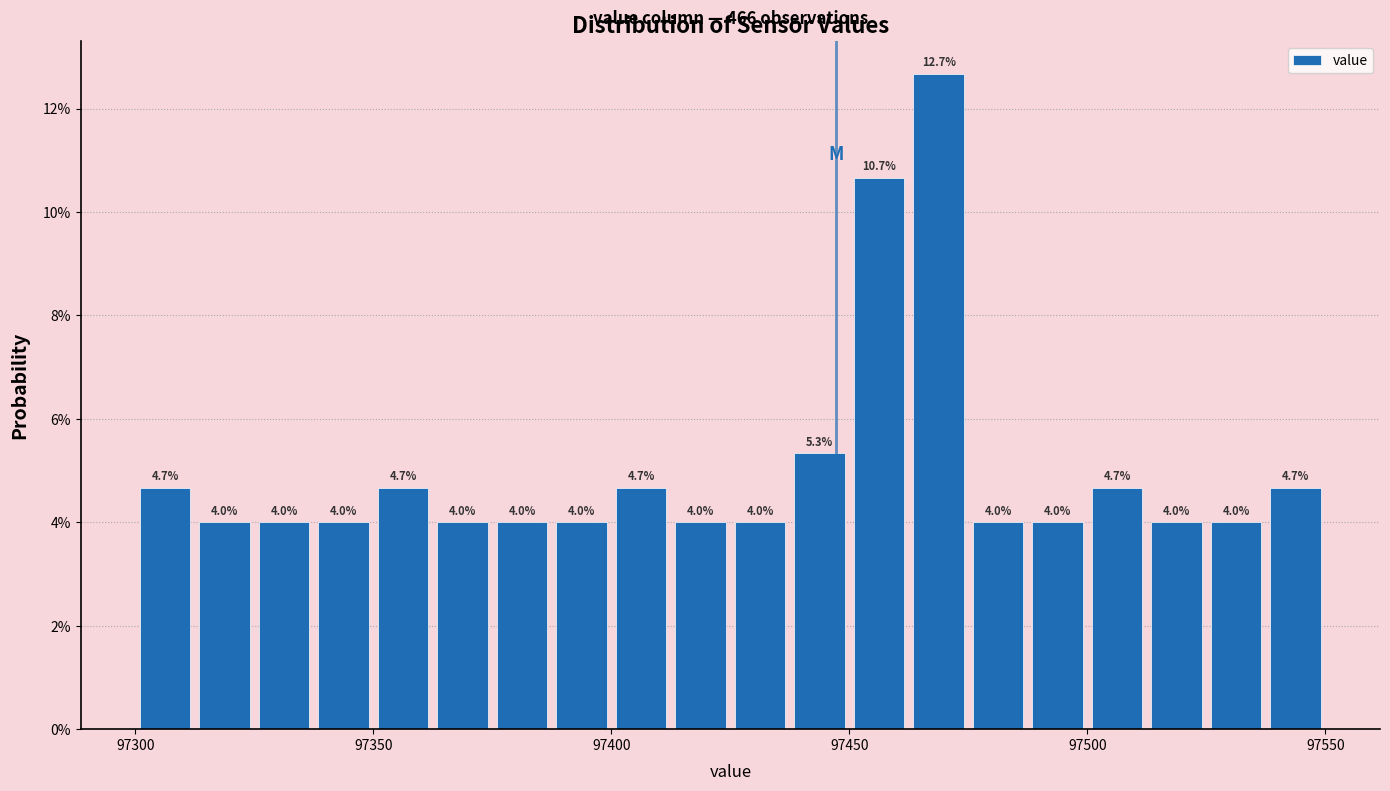

Read against the x-axis, roughly where is the centre of the tallest bar?

97470